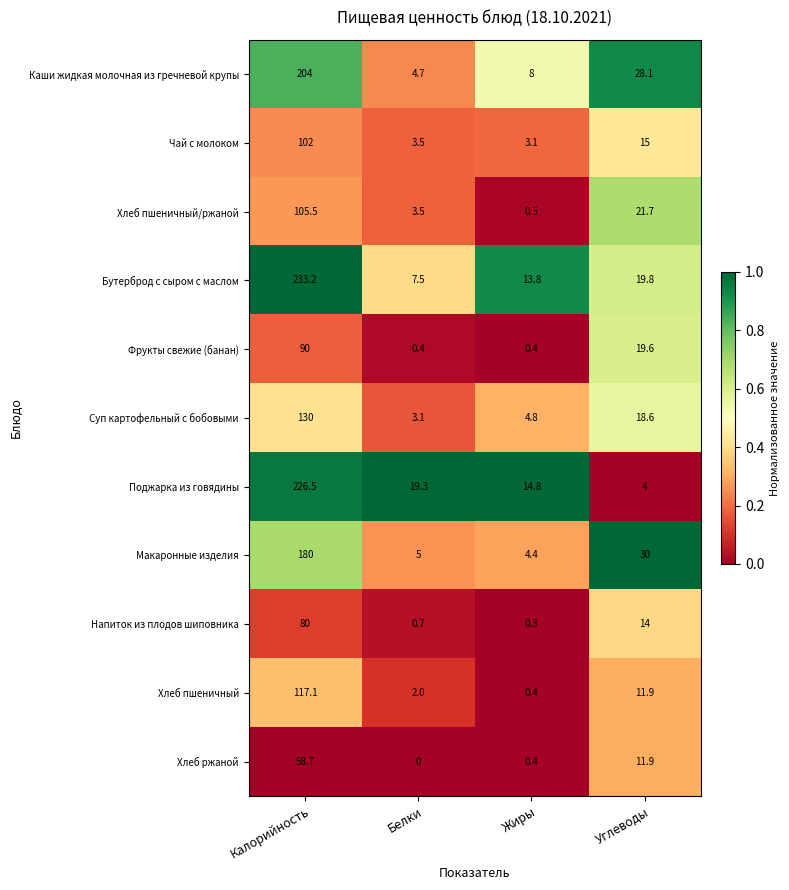

What is the total value across all series at Белки?

49.7